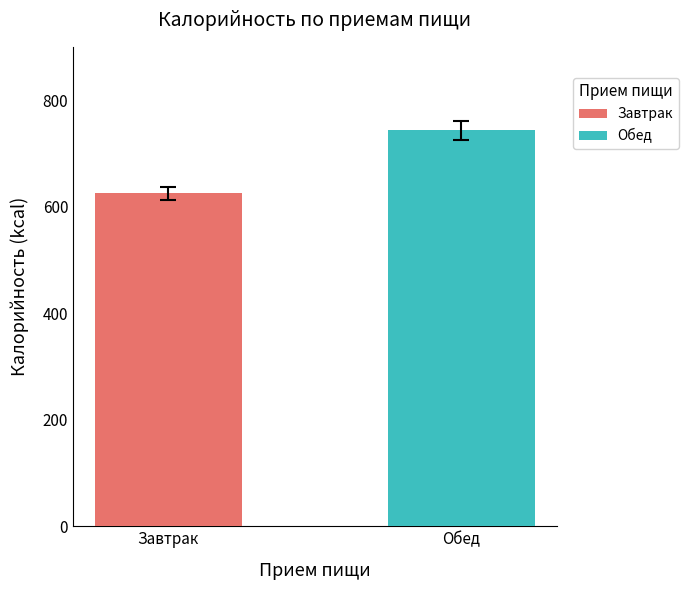

List the series in order of their overall mean, highest first.

Обед, Завтрак